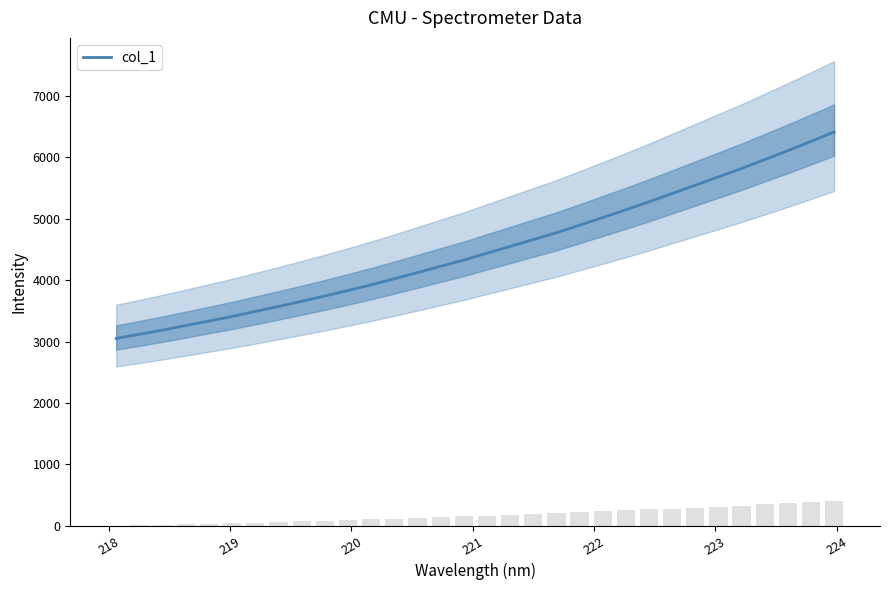

What is the lowest value of the col_1 series?

3051.1